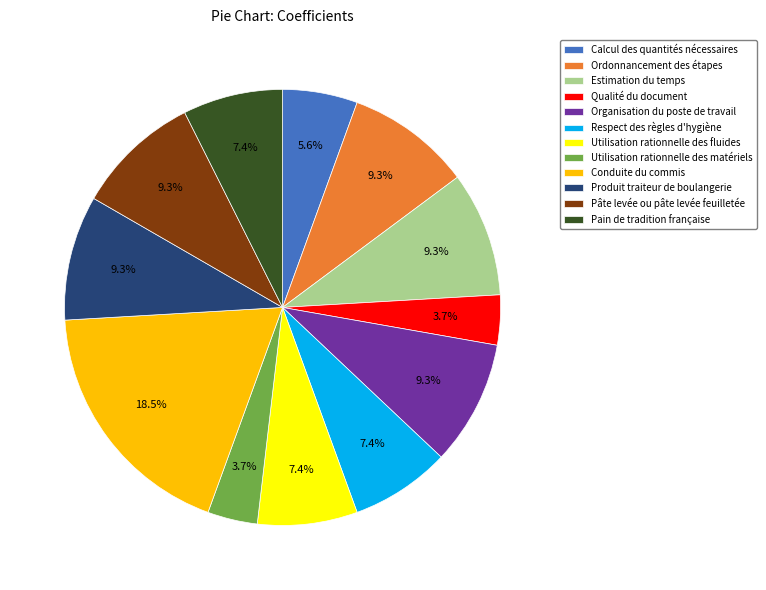

To the nearest percent, what is the average slice percentage?

8%